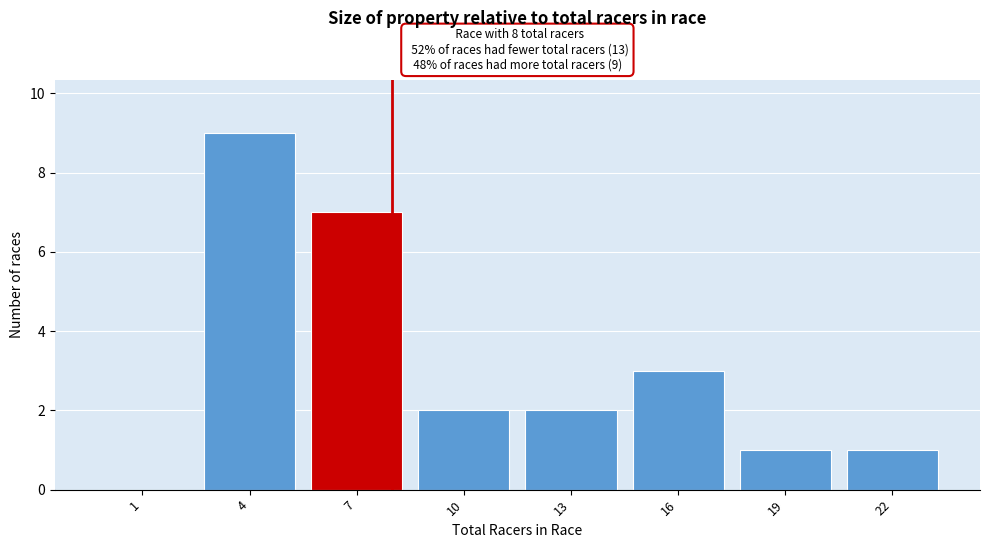

Reading left to right, extract all data points from this chart.

1=0	4=9	7=7	10=2	13=2	16=3	19=1	22=1